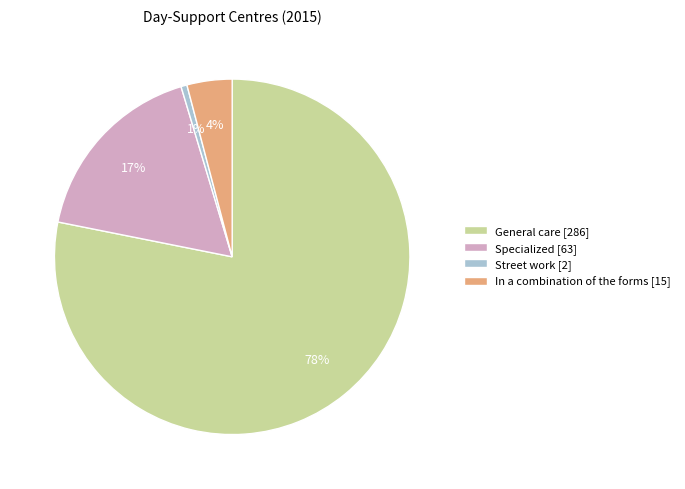

Is General care the majority of the pie?

Yes